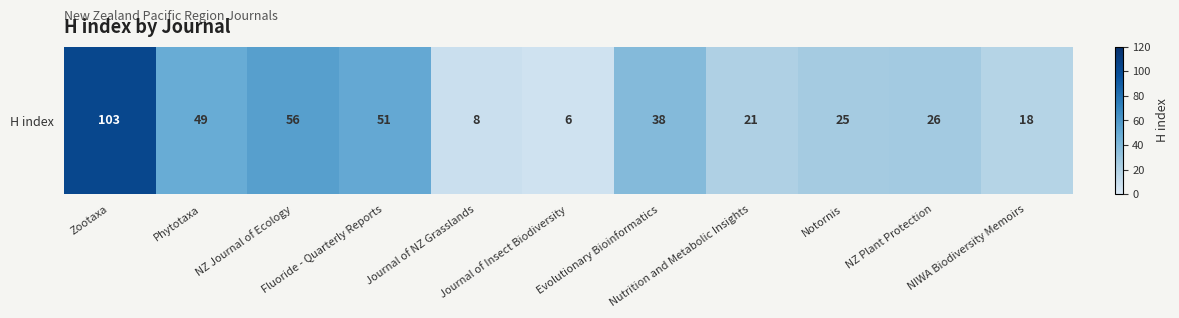

What is the change in value from Journal of Insect Biodiversity to NZ Plant Protection?

+20